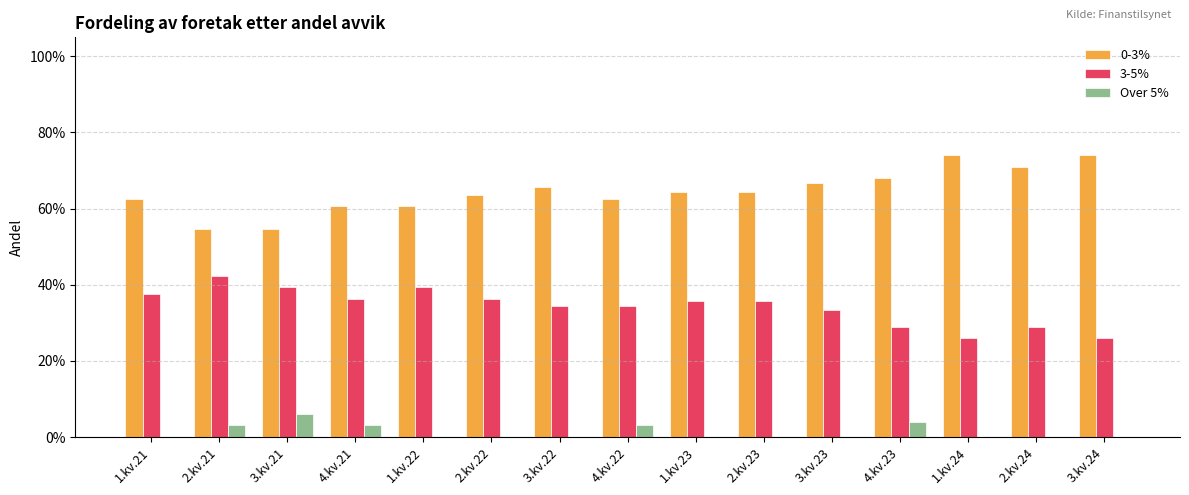

Where is 3-5% nearest to the value 0?

1.kv.24